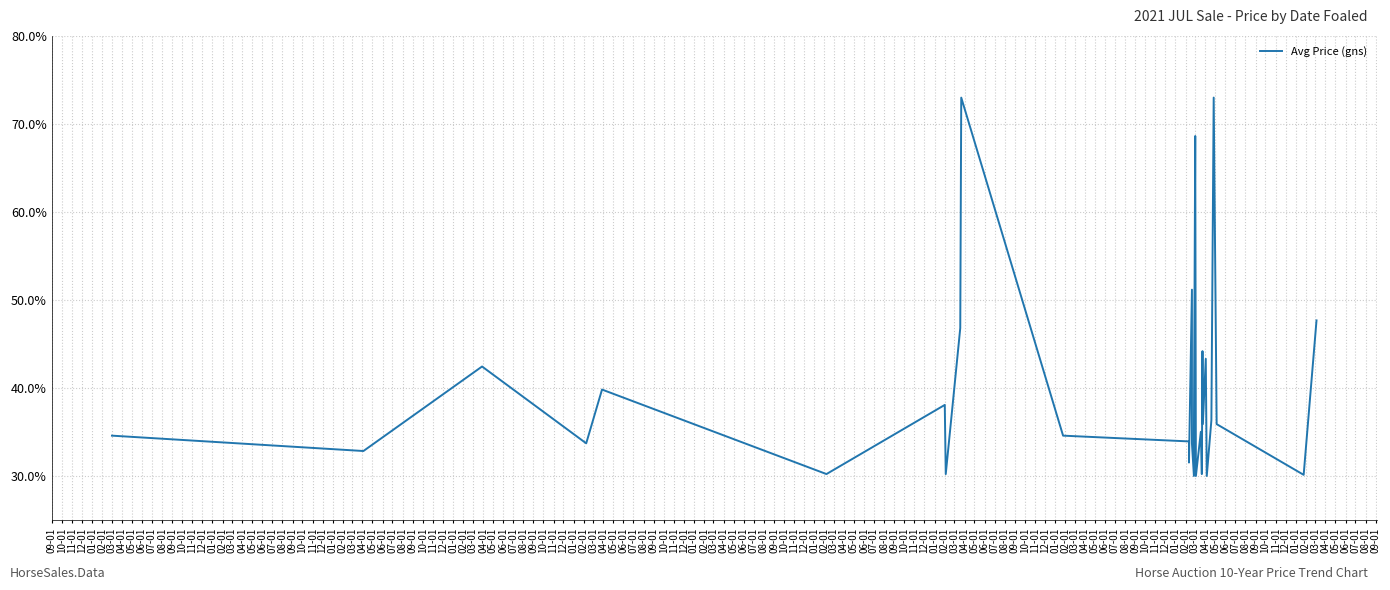

How many points are higher than both their immediate neighbors (excluding endpoints)?

10